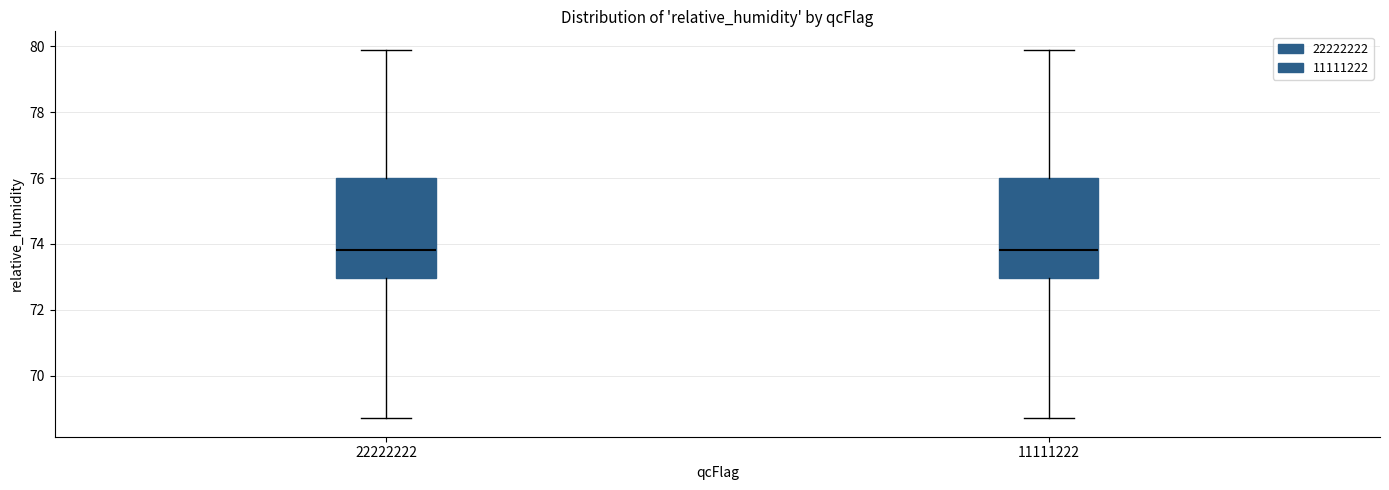

Where does the upper whisker of the box at x = 11111222 end on the y-axis? The values are not printed on the chart, so give them approximately, as read against the axis.

80.0